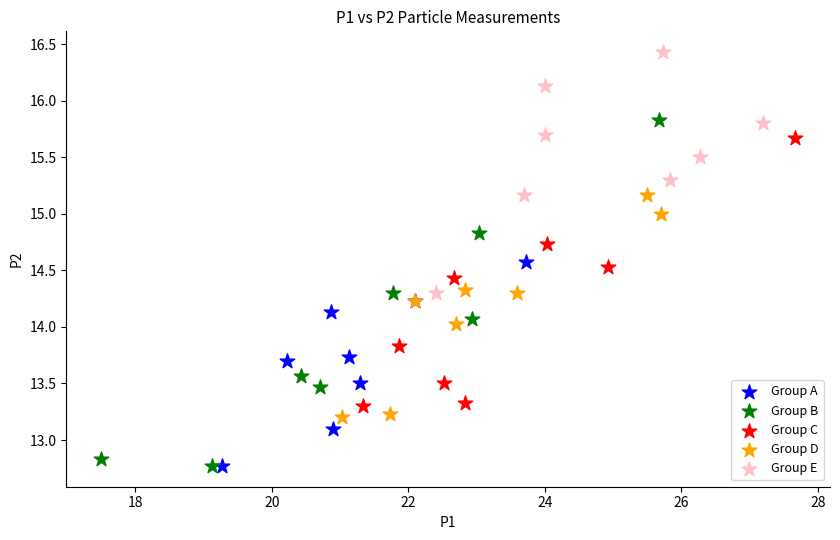

What are all the series names shown in the legend?

Group A, Group B, Group C, Group D, Group E